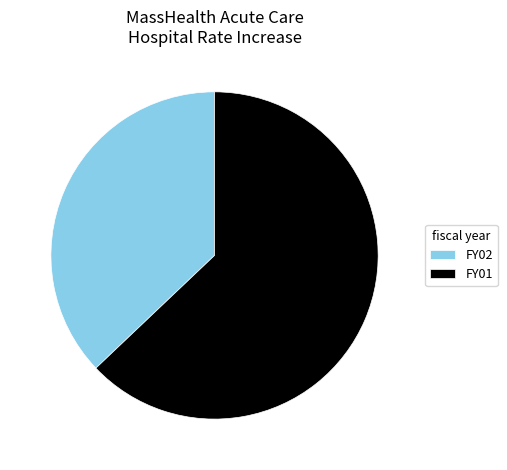

Rank the categories by value from highest to lowest.

FY01, FY02